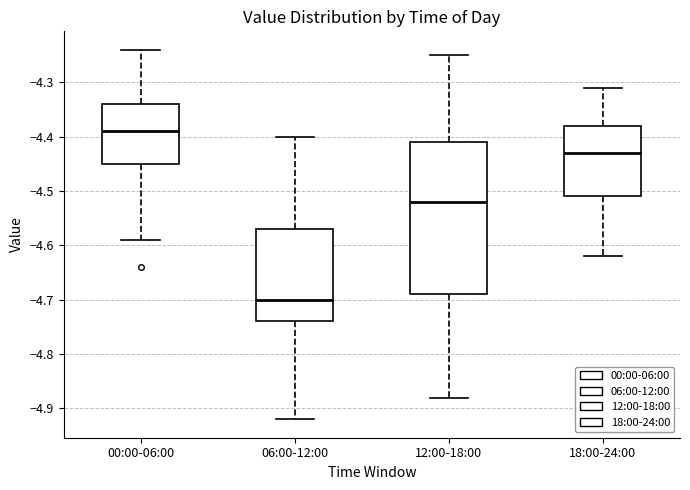

Reading left to right, transcribe this box plot: for each box, give where its median line is, the range the box spans, and where its two whiskers end, as read against the y-axis. The values are not printed on the chart, so give them approximately, as read against the axis.

00:00-06:00: median -4.39, box -4.45 to -4.34, whiskers -4.59 to -4.24
06:00-12:00: median -4.70, box -4.74 to -4.57, whiskers -4.92 to -4.40
12:00-18:00: median -4.52, box -4.69 to -4.41, whiskers -4.88 to -4.25
18:00-24:00: median -4.43, box -4.51 to -4.38, whiskers -4.62 to -4.31